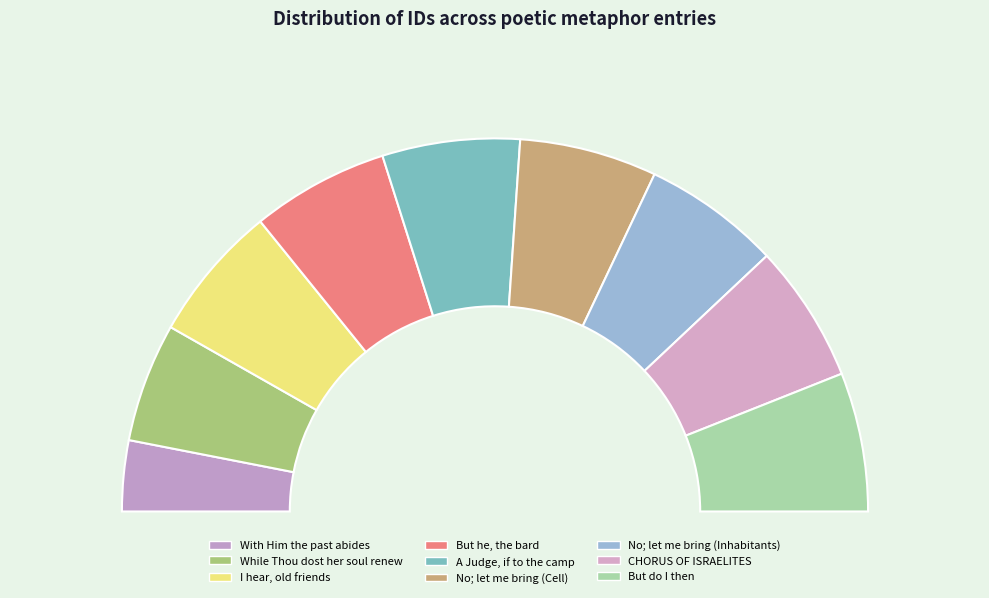

What is the smallest slice in the pie chart?

With Him the past abides